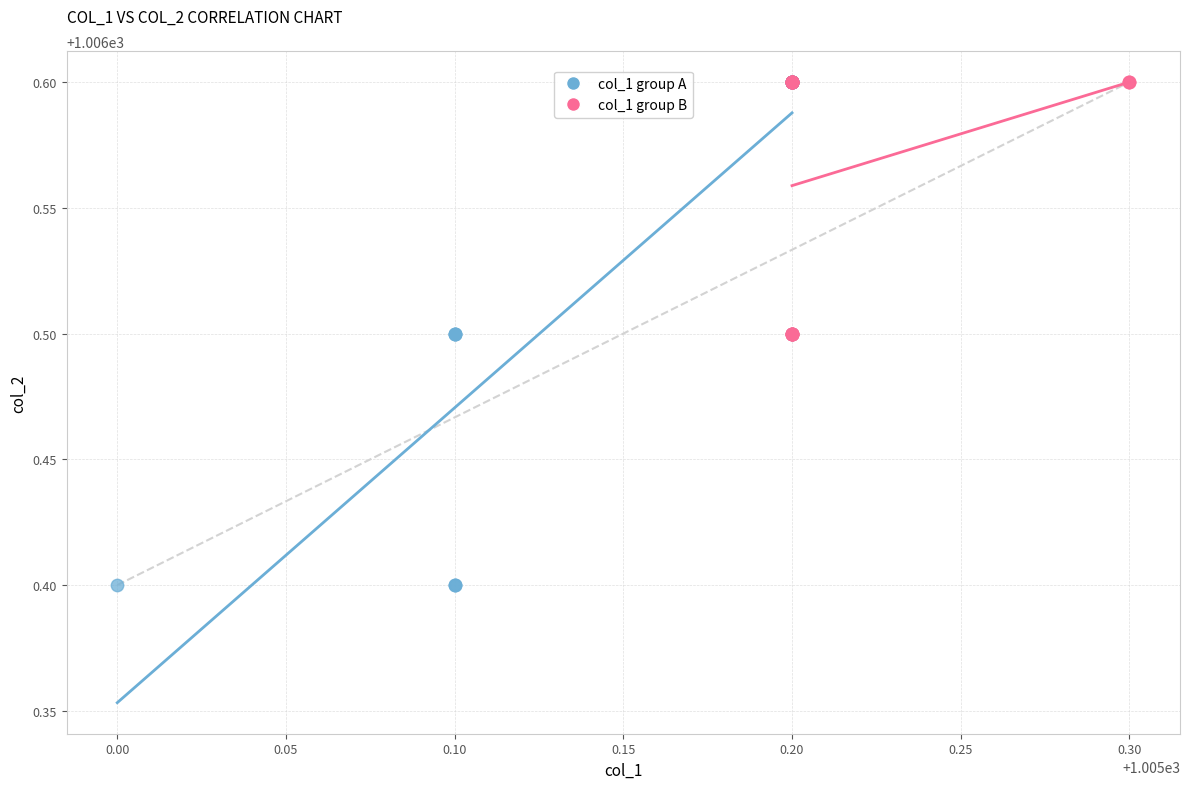

Which series reaches the minimum Y coordinate?

col_1 group A